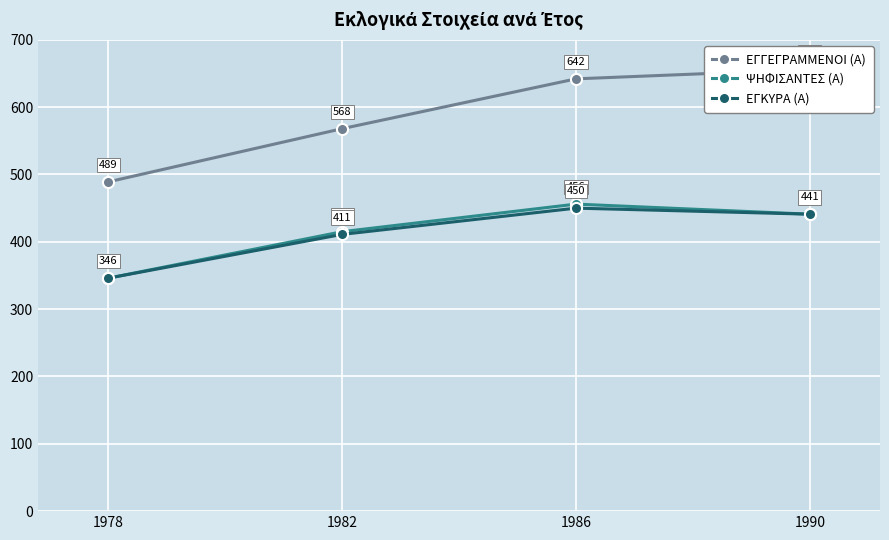

What is the difference between the maximum and minimum values in the ΕΓΓΕΓΡΑΜΜΕΝΟΙ (Α) series?

167